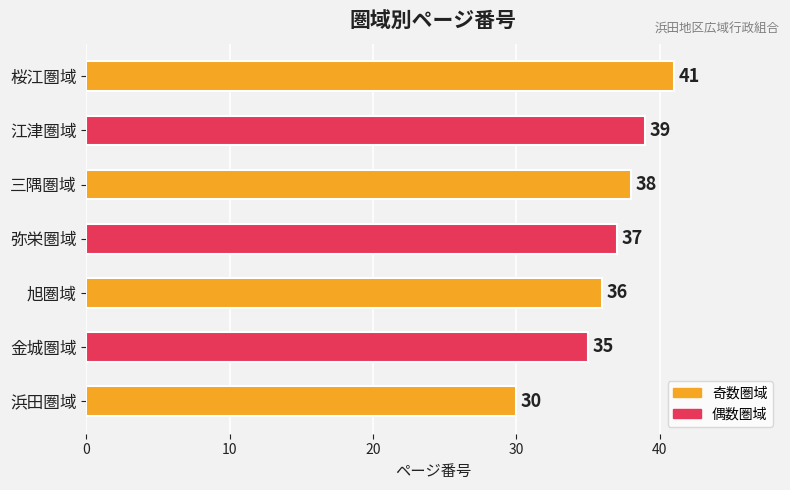

What is the sum of all values?

256